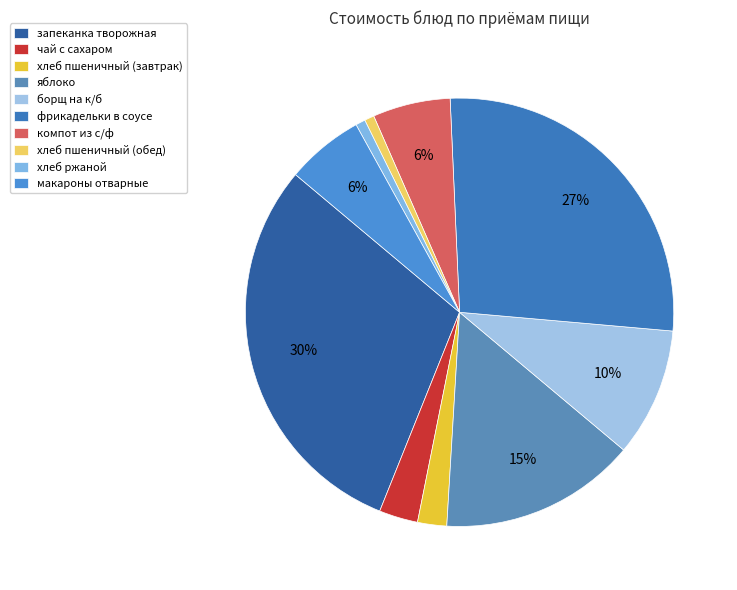

How many segments does this pie chart have?

10